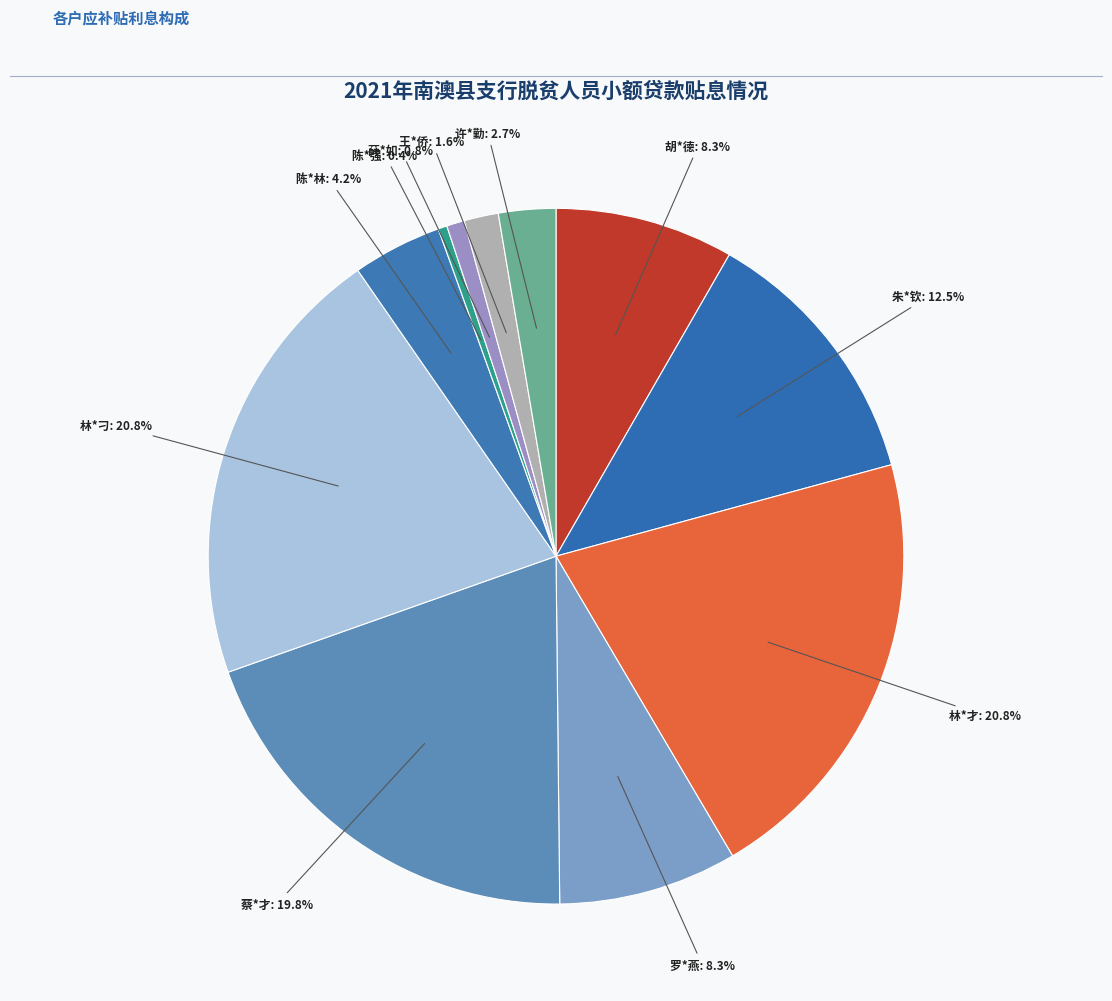

What percentage is the 薛*如 slice, to the nearest percent?

1%